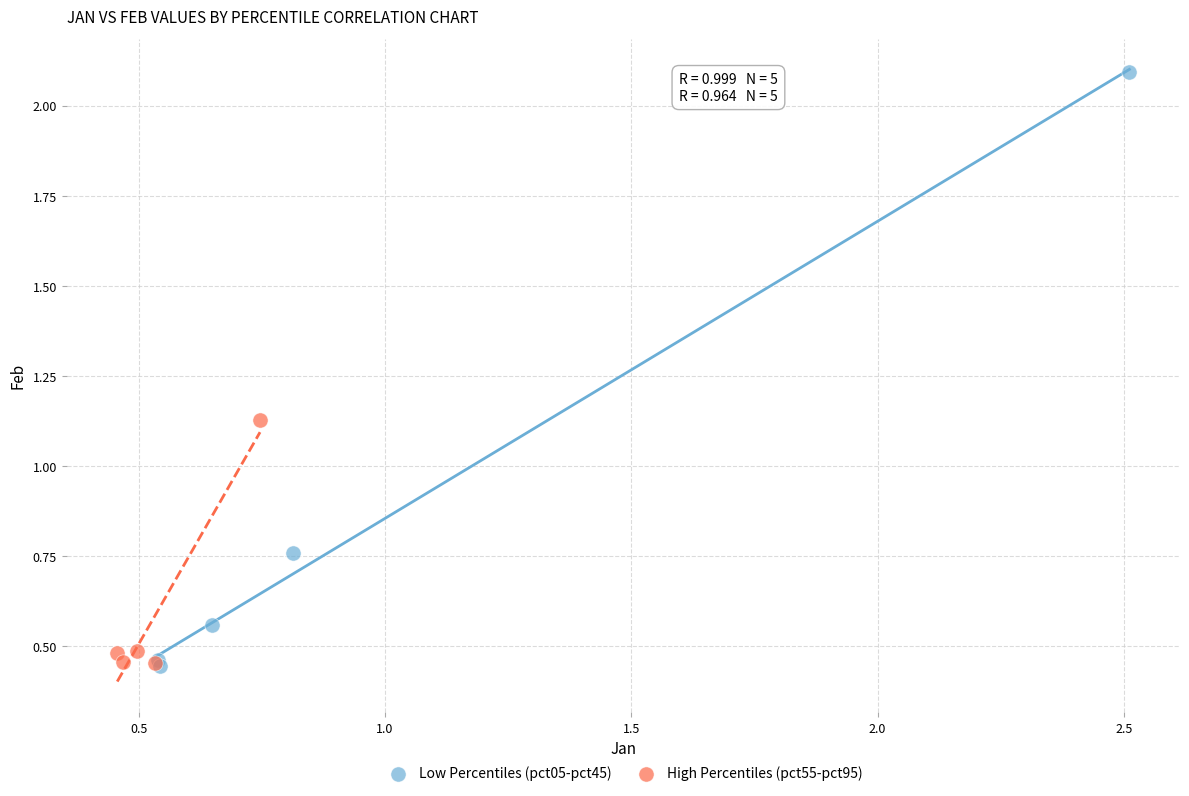

What are all the series names shown in the legend?

Low Percentiles (pct05-pct45), High Percentiles (pct55-pct95)